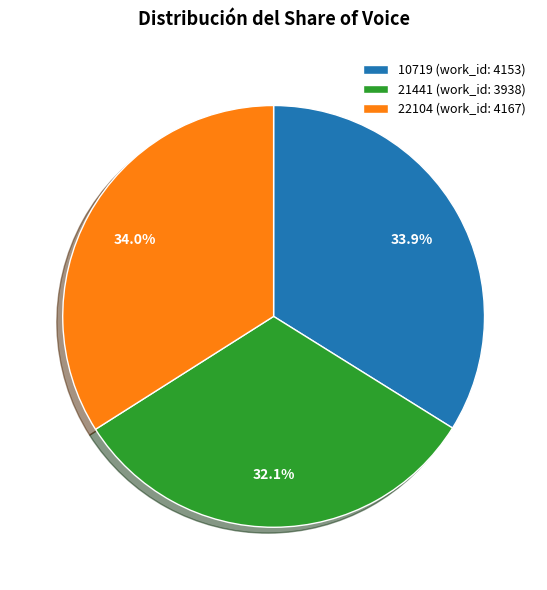

Is it true that 10719 is 19% of the pie?

False